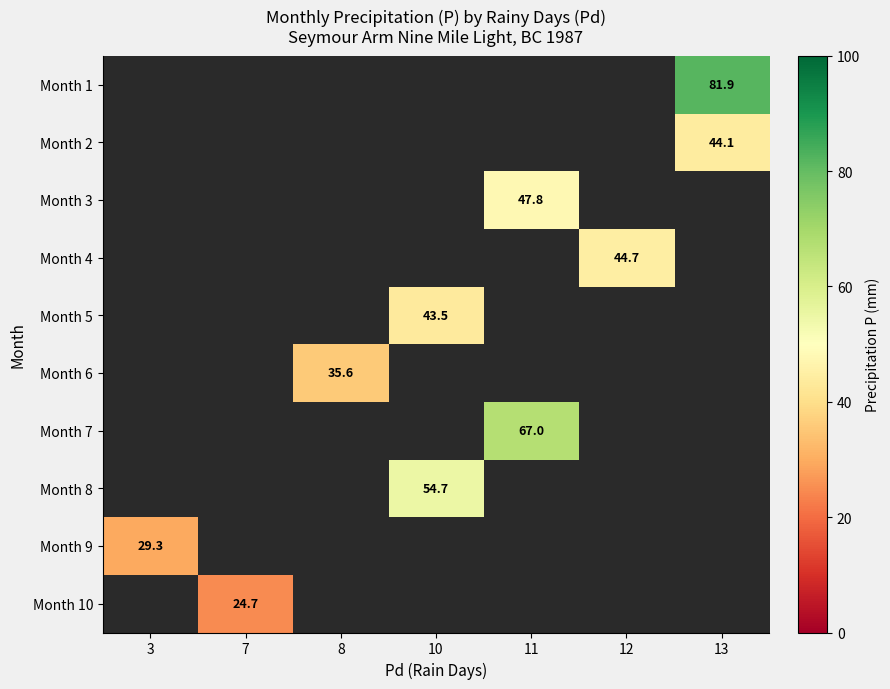

Is it true that Month 7 equals 102.0 at 11?

False